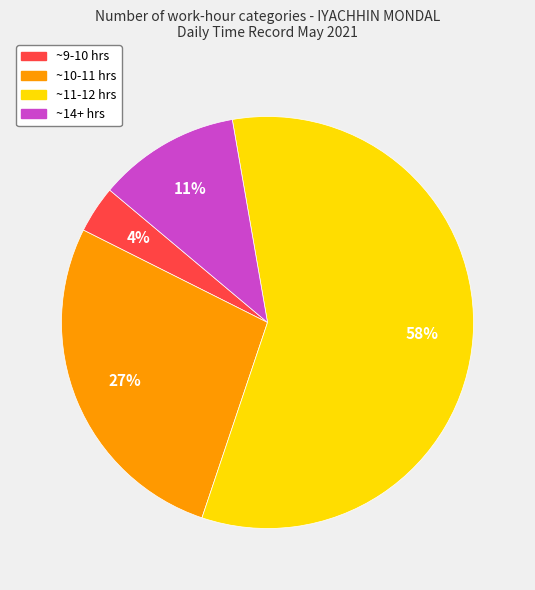

Is there any slice that represents more than half of the pie?

Yes